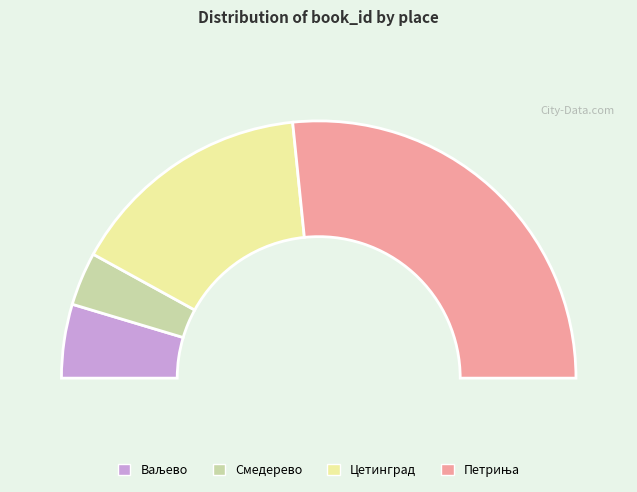

Is there a majority slice in this chart?

Yes